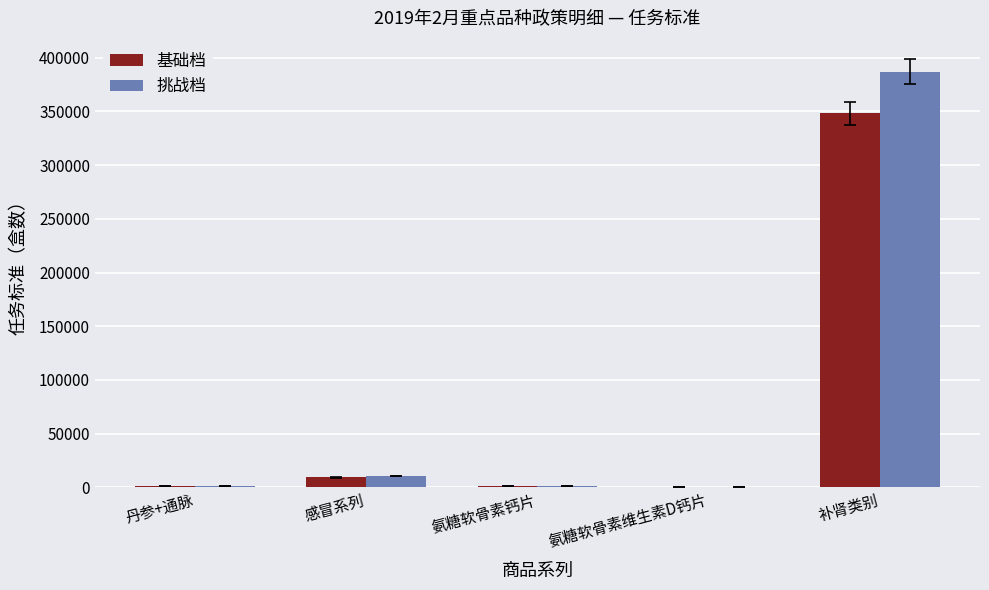

At which category is the sum across all series the highest?

补肾类别